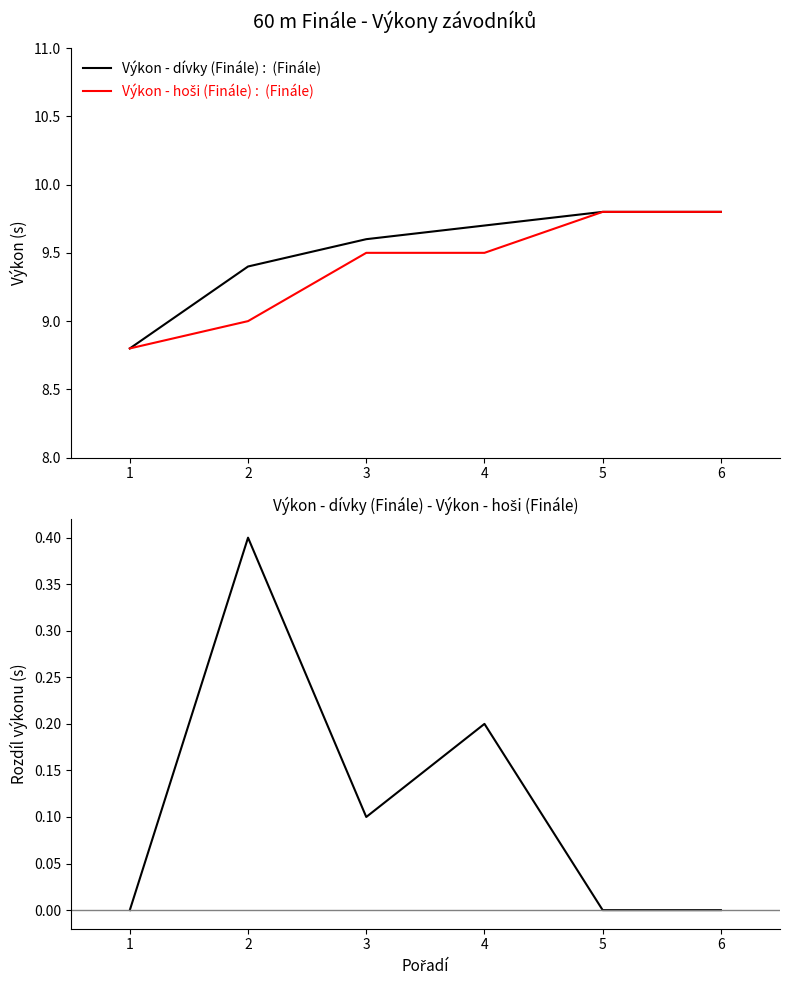

What is the approximate value of Výkon - dívky (Finále) at 3?

9.6